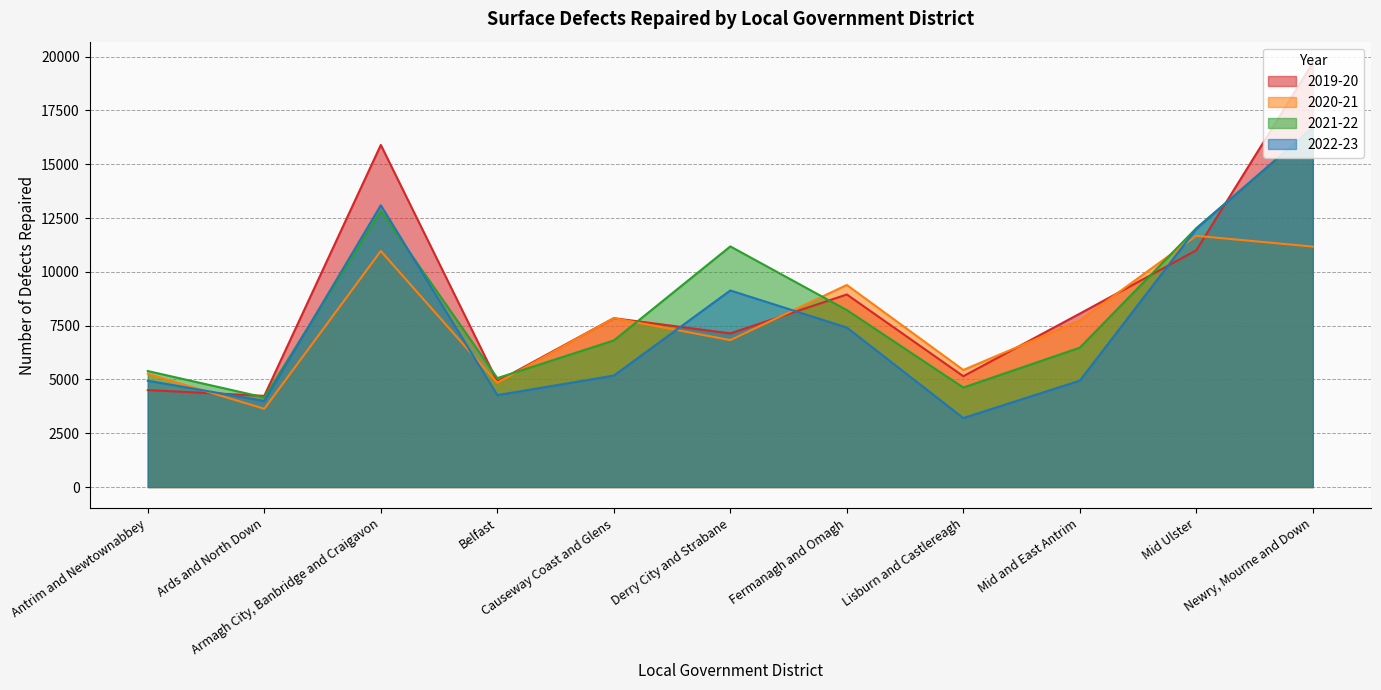

At Belfast, list the series in order from largest to smallest.

2021-22, 2019-20, 2020-21, 2022-23